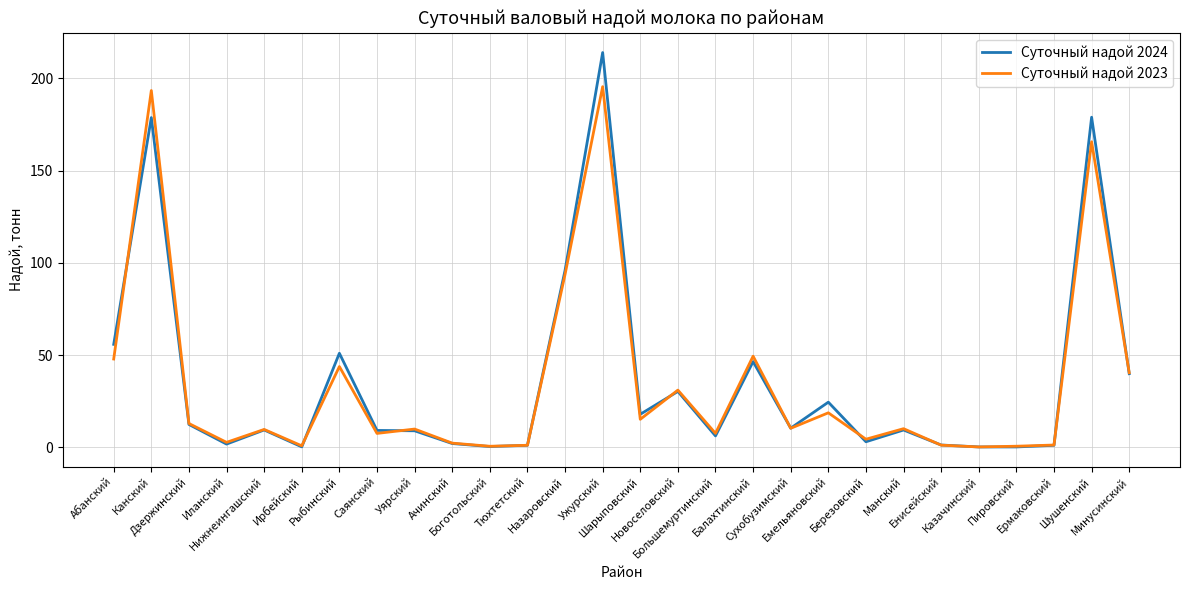

What is the difference between the maximum and minimum values in the Суточный надой 2023 series?

195.3